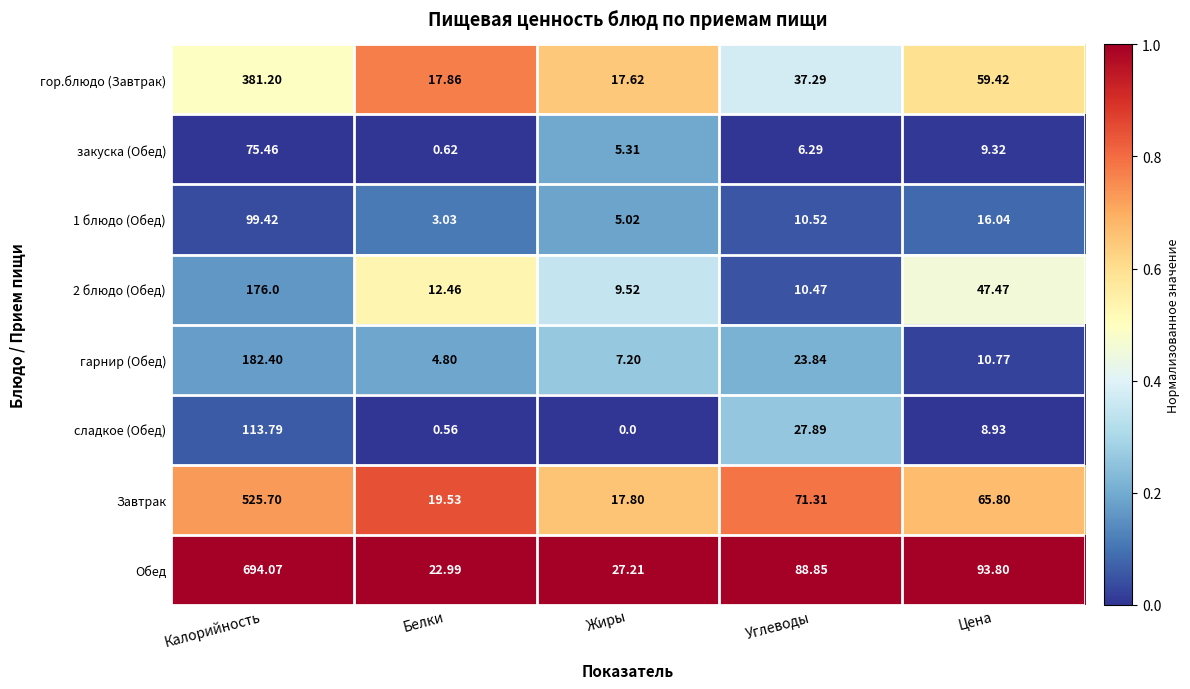

What is the greatest value displayed?

694.1